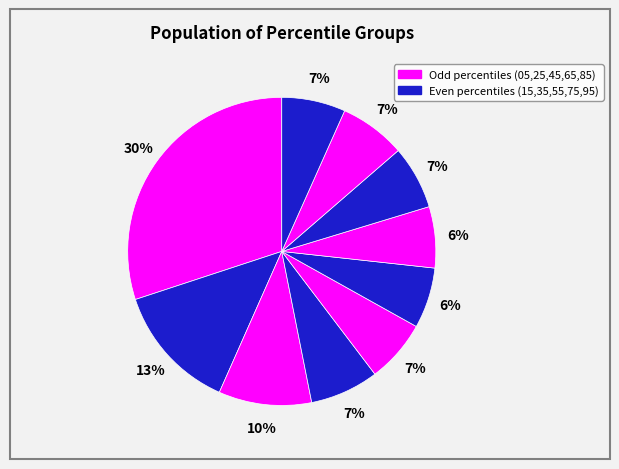

How many slices are in this pie chart?

10